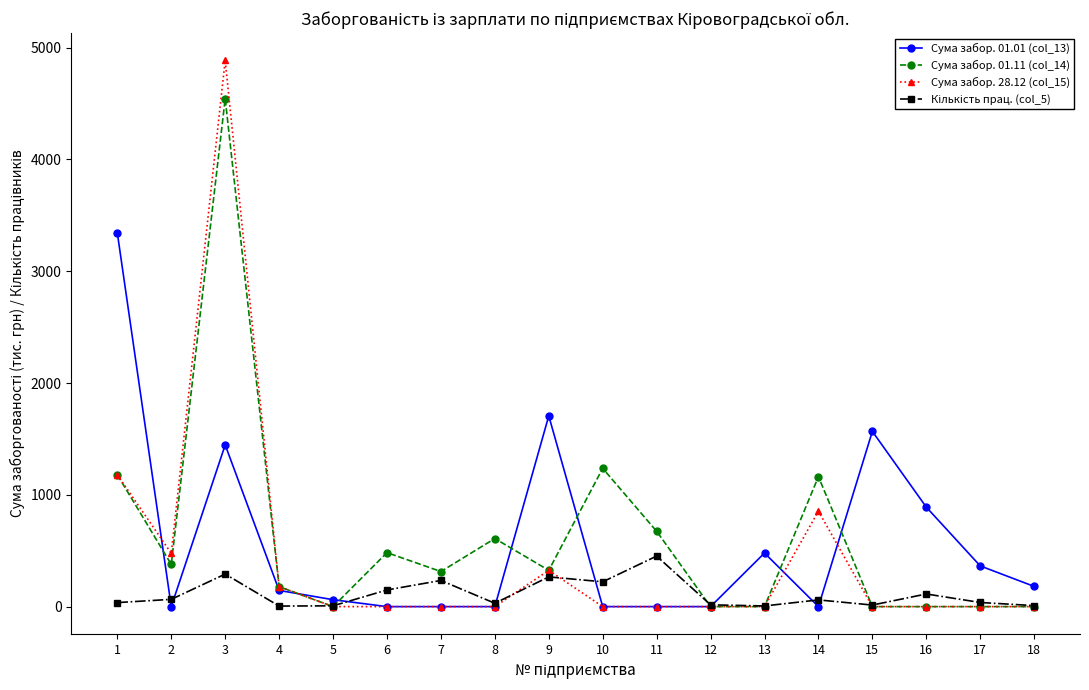

What is the sum of all Сума забор. 01.01 (col_13) values?

10184.3